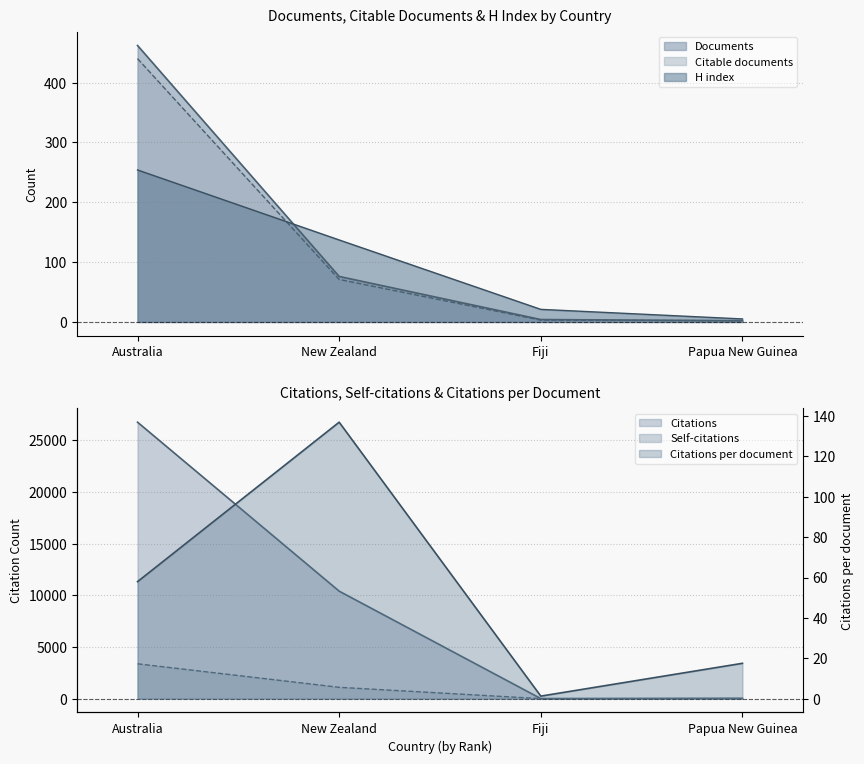

The value of Citations at New Zealand is 3987.5. True or false?

False